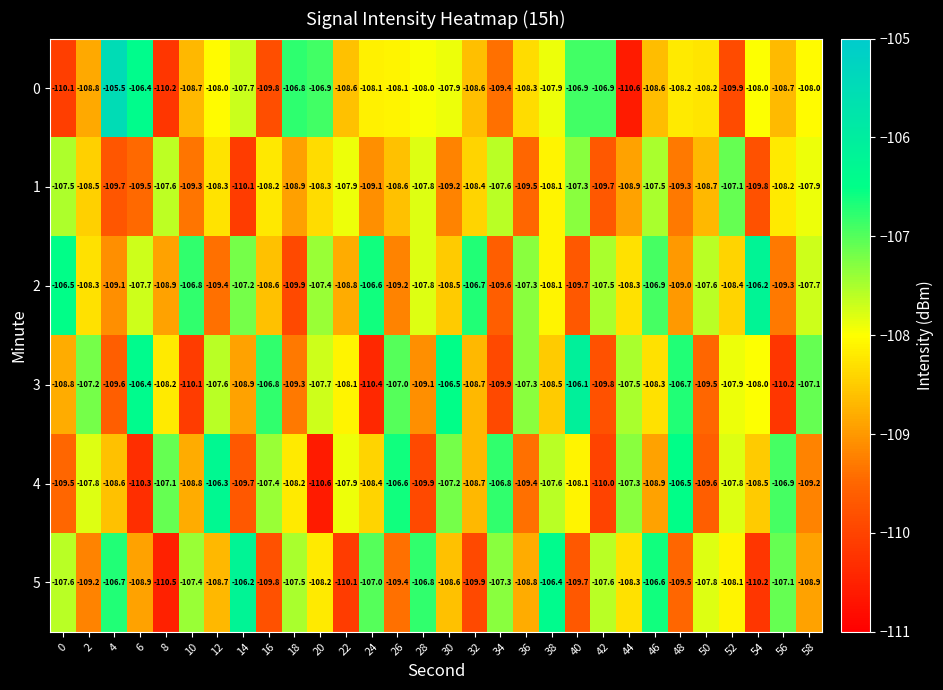

What value does the 2 series have at 14?

-107.2